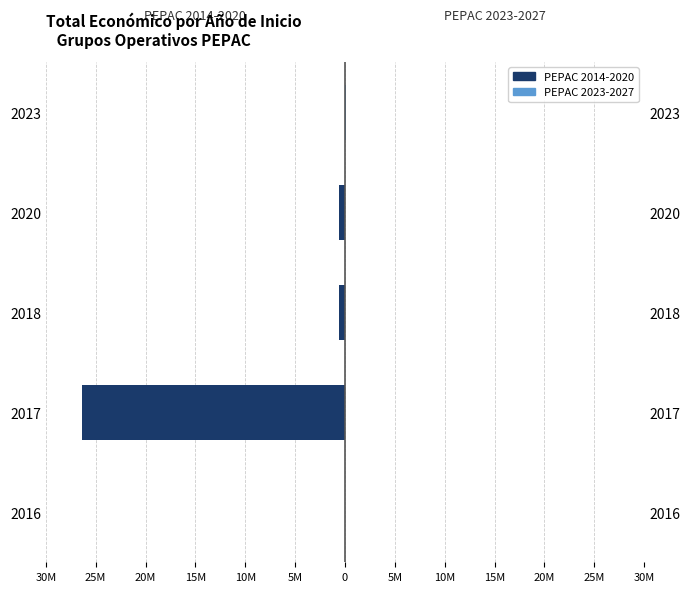

Is the value of PEPAC 2014-2020 at 2018 greater than the value of PEPAC 2023-2027 at 2017?

No